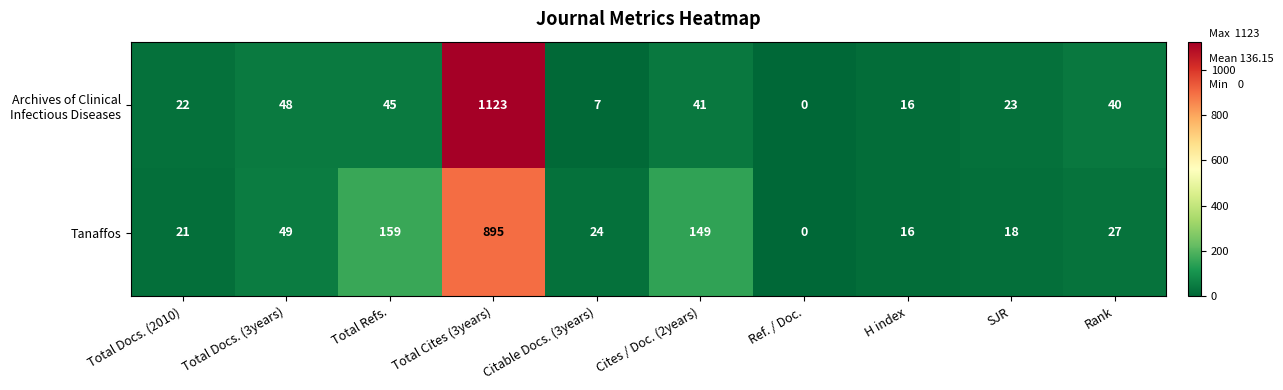

How many series are shown in this chart?

2